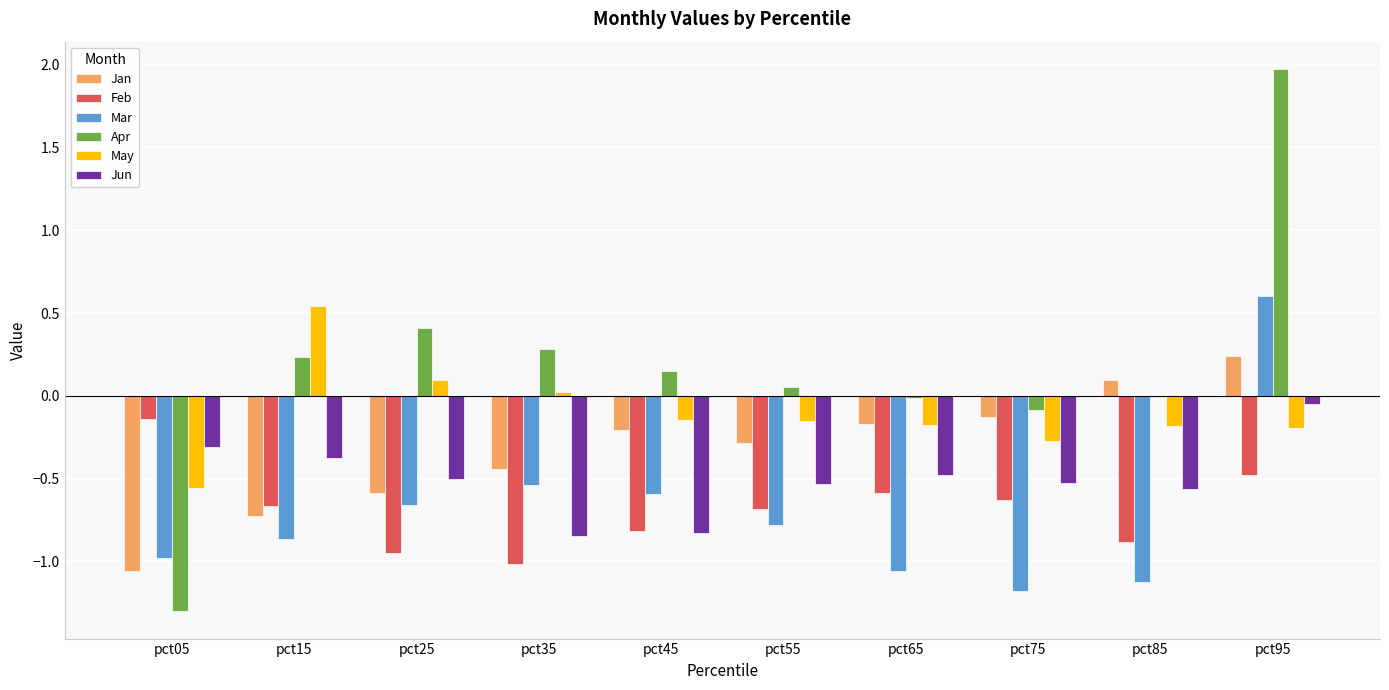

The Jun series shows -0.4 at pct35. True or false?

False